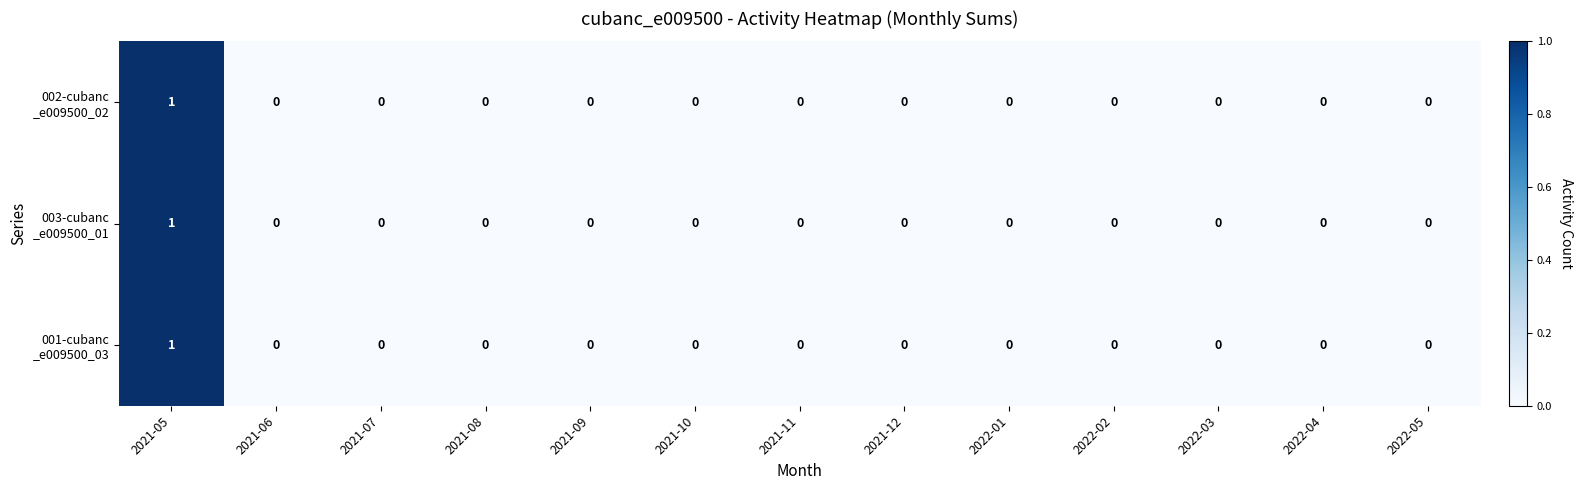

How many distinct data groups are displayed?

3